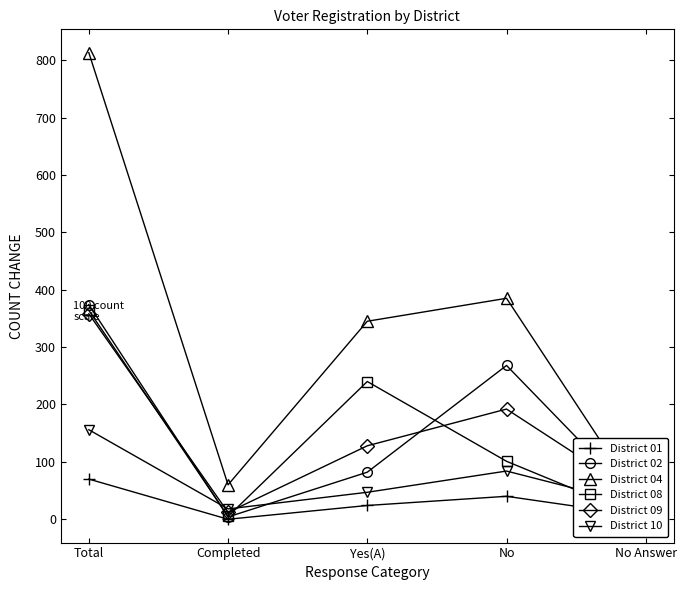

Reading right to left, what are all the values shown in this chart?

District 01: 5	40	24	0	70
District 02: 18	268	82	4	374
District 04: 17	385	345	60	813
District 08: 1	101	240	5	364
District 09: 34	192	128	12	358
District 10: 22	84	47	18	156